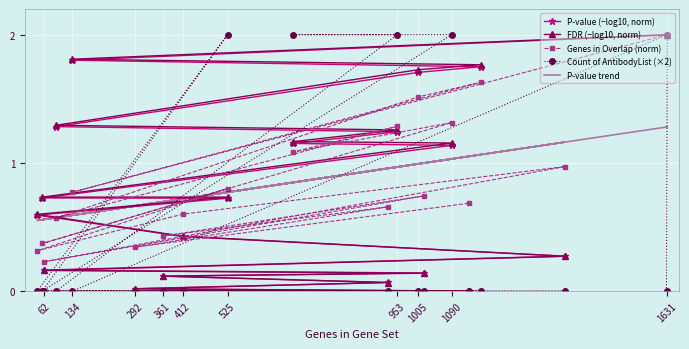

How many series are shown in this chart?

5